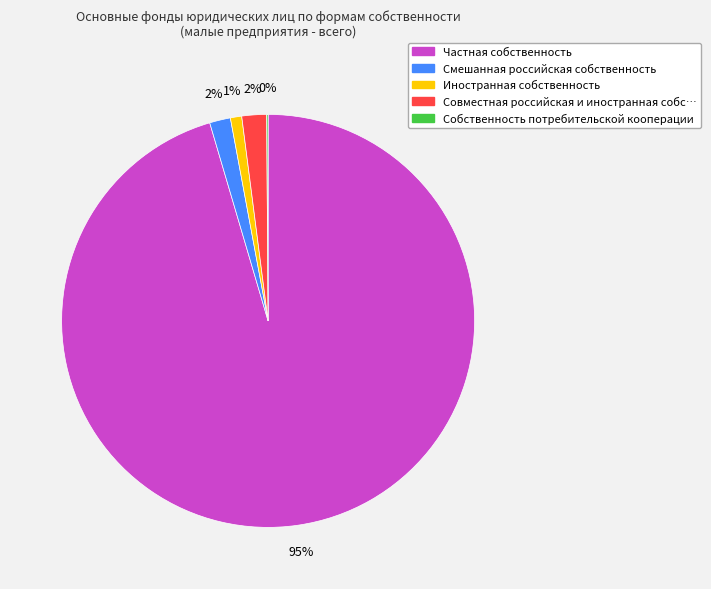

Is there a majority slice in this chart?

Yes